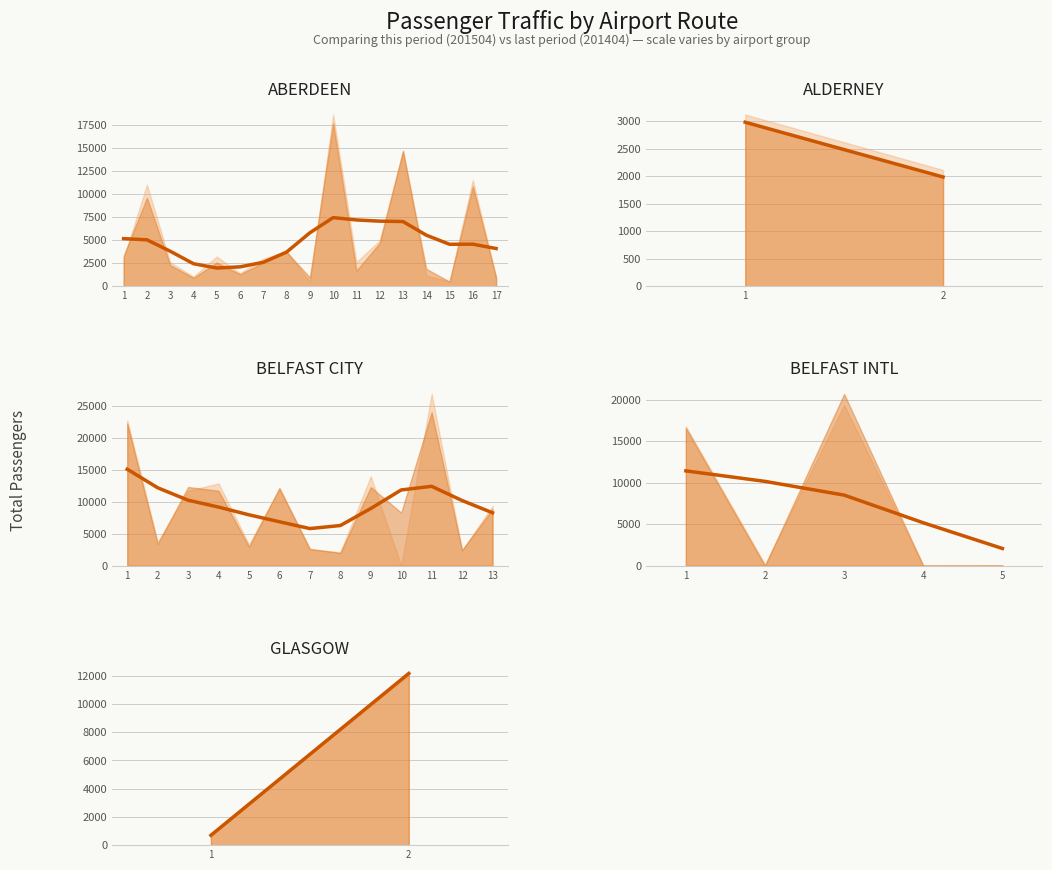

True or false: the data shows 699 at 1.

True